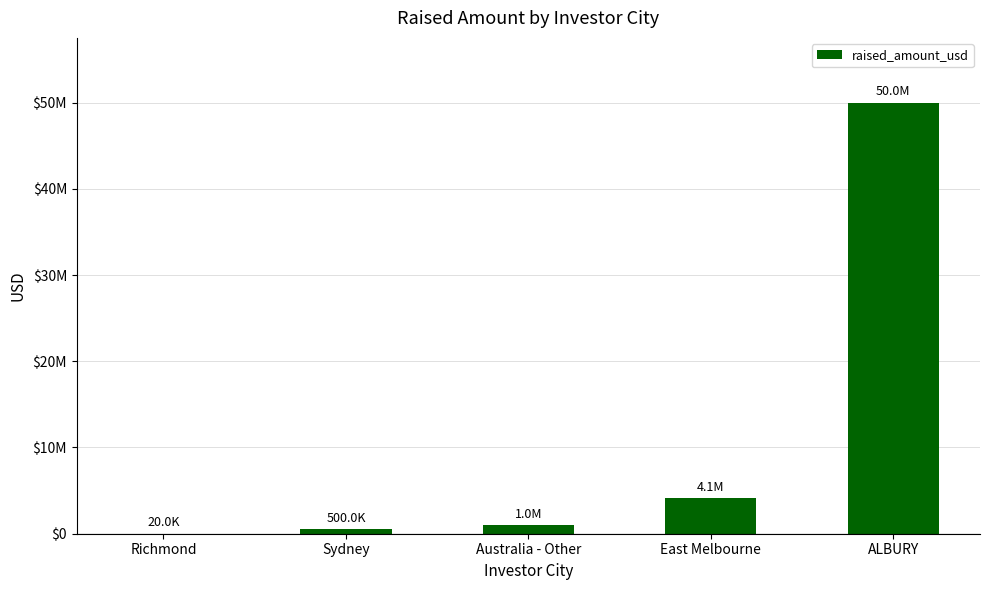

How many values are below 1016000?

2